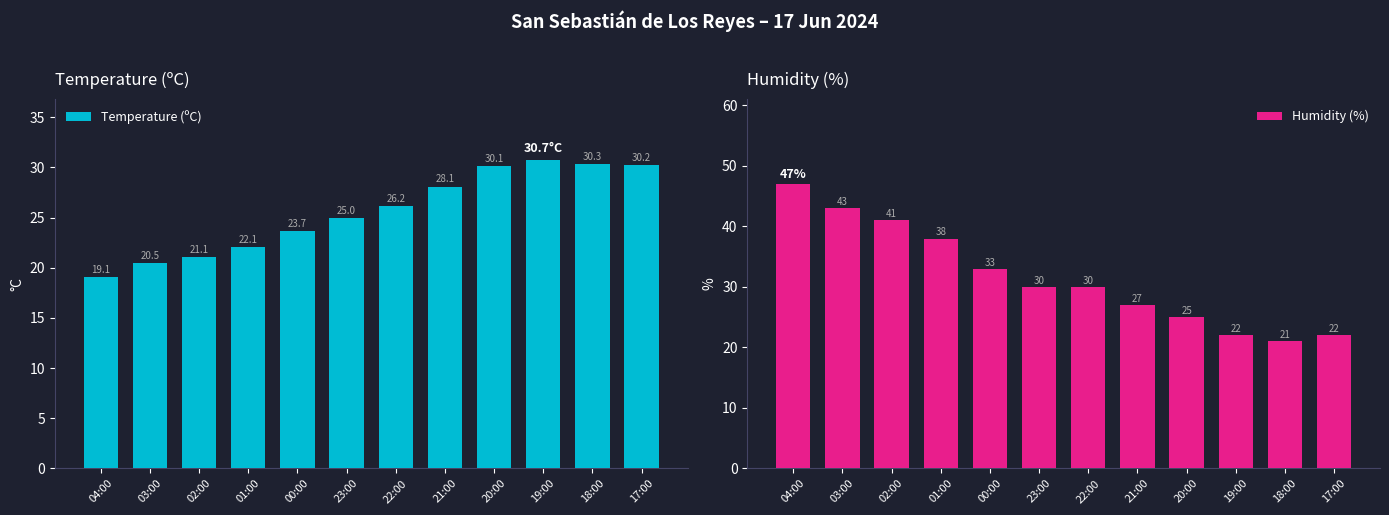

Which has a higher value, 20:00 or 18:00?

18:00